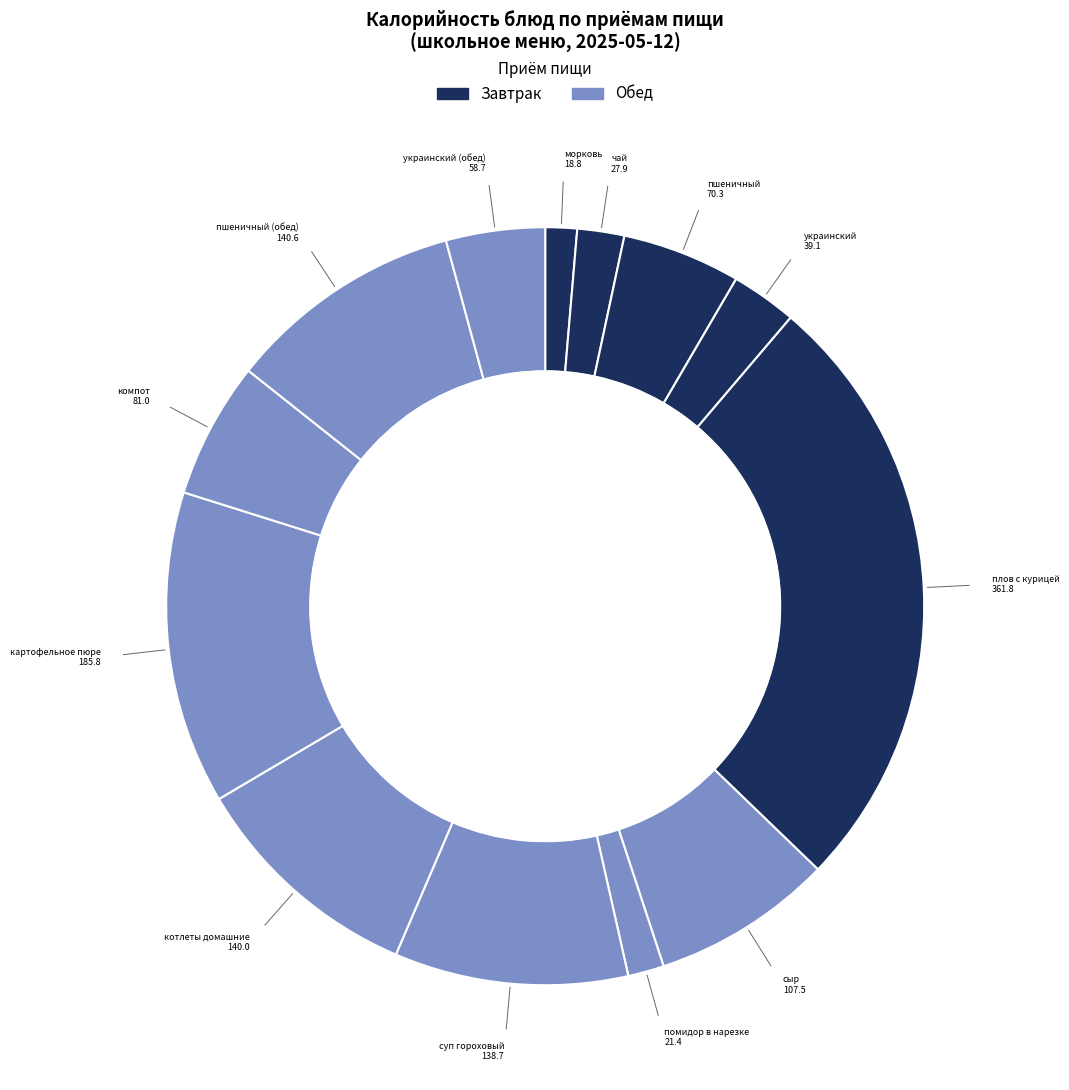

Count the number of slices in the pie.

13